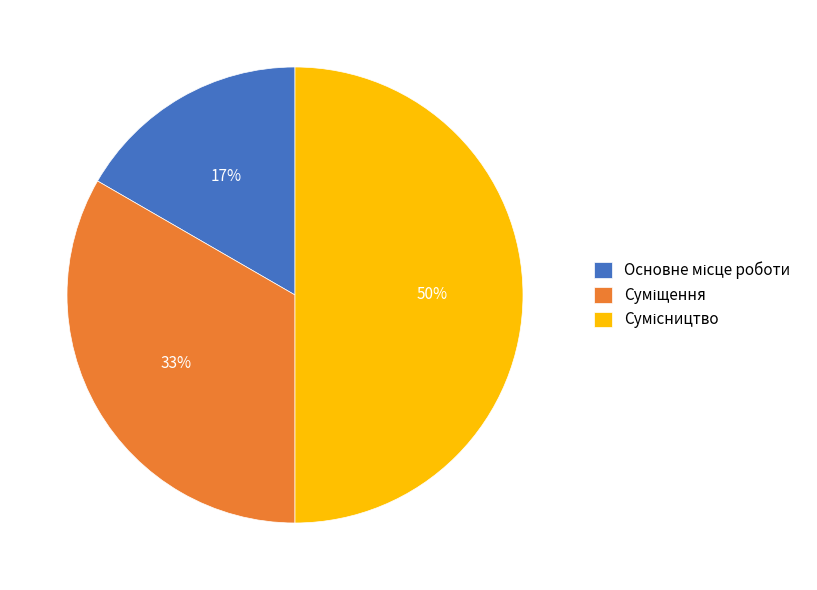

To the nearest percent, what is the average slice percentage?

33%